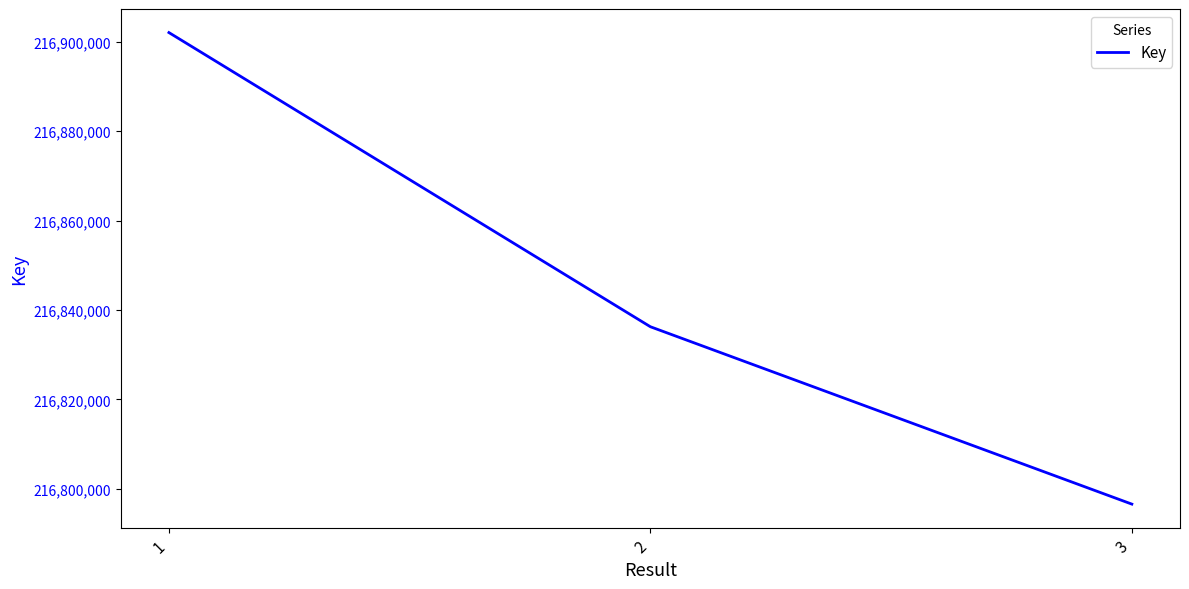

How many series are shown in this chart?

1